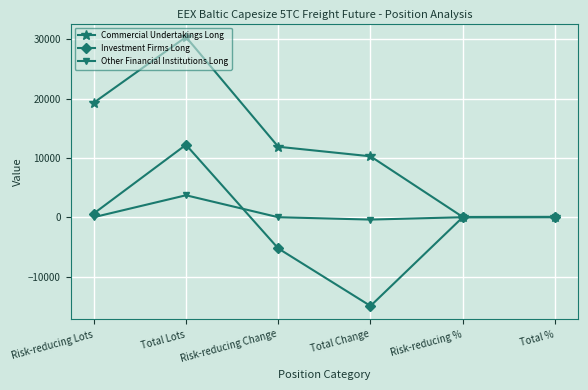

What are all the series names shown in the legend?

Commercial Undertakings Long, Investment Firms Long, Other Financial Institutions Long